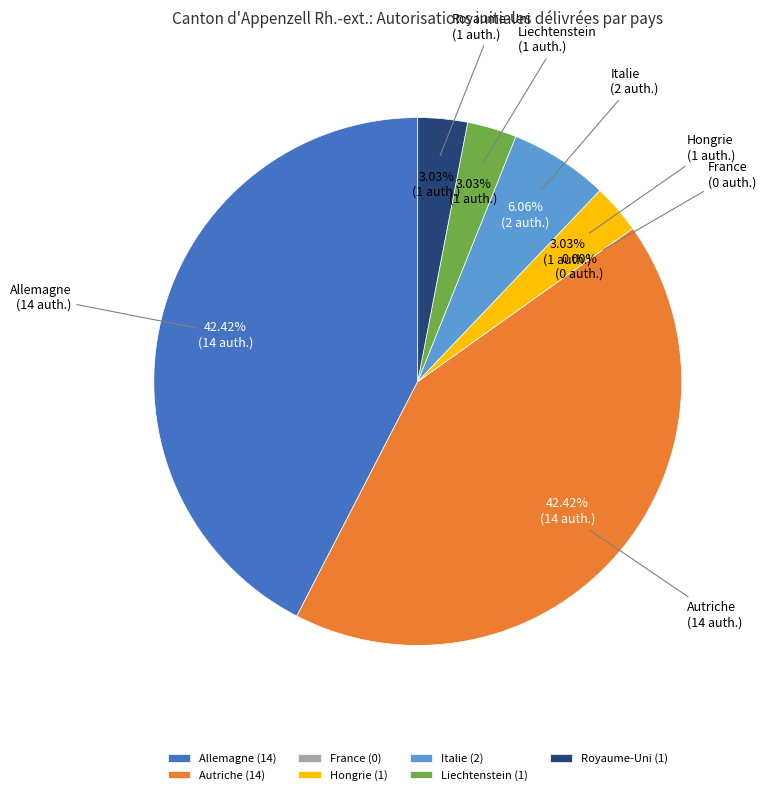

Which slice is the smallest?

France